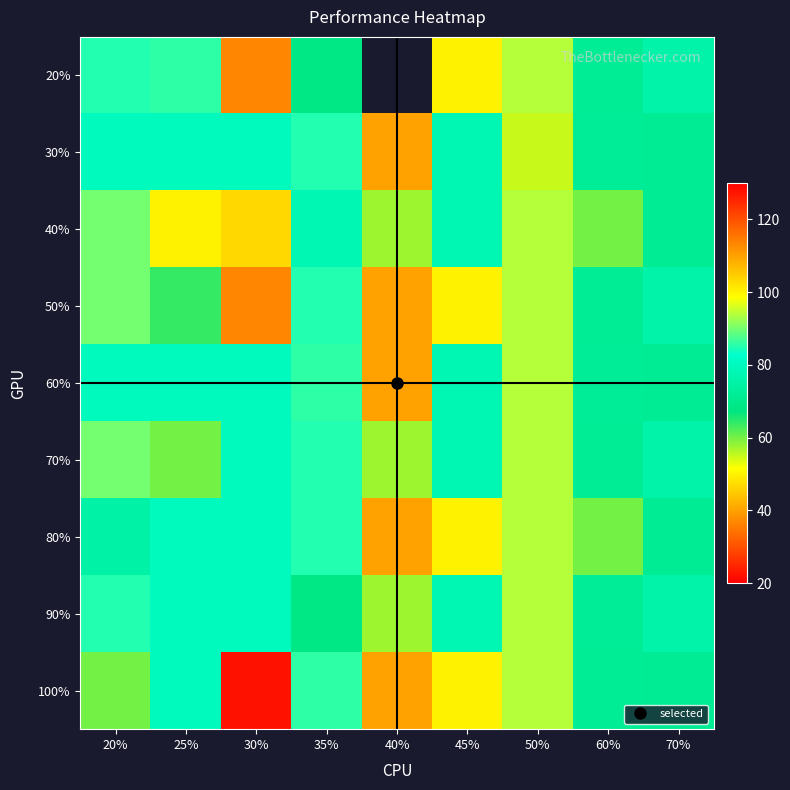

At which category is the sum across all series the highest?

50%